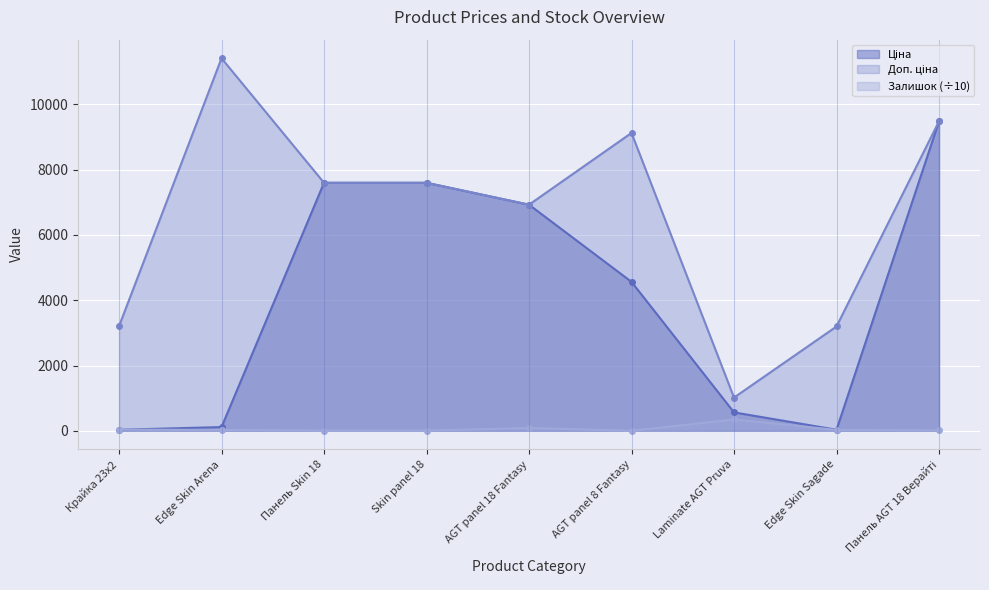

Rank the series by their average value, from highest to lowest.

Доп. ціна, Ціна, Залишок